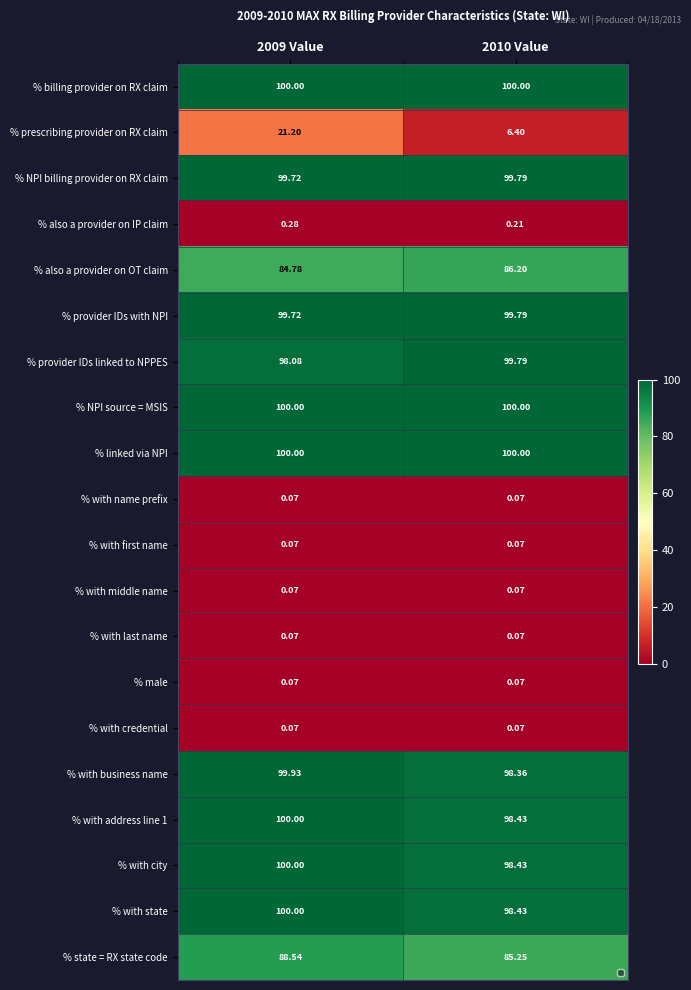

Which series has the largest range (max minus min)?

% prescribing provider on RX claim